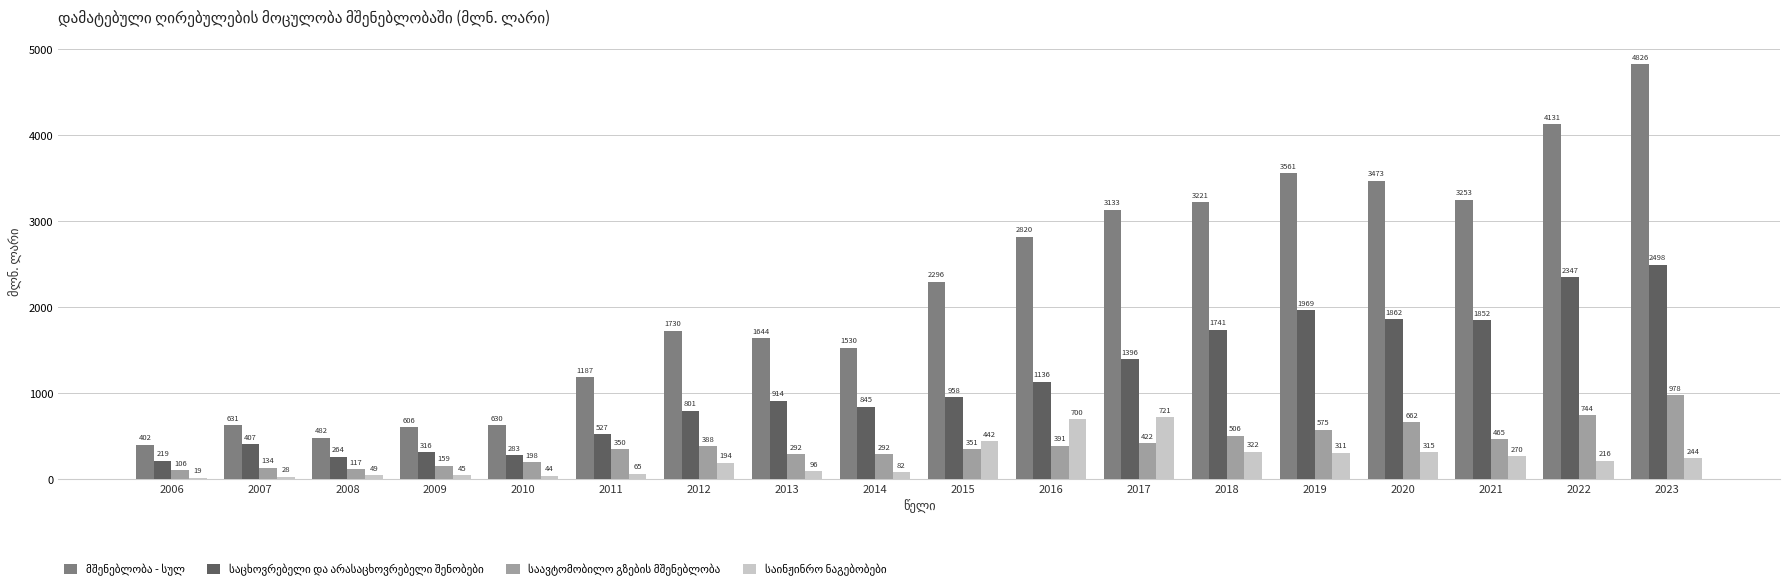

At which category does the chart reach its minimum across all series?

2006